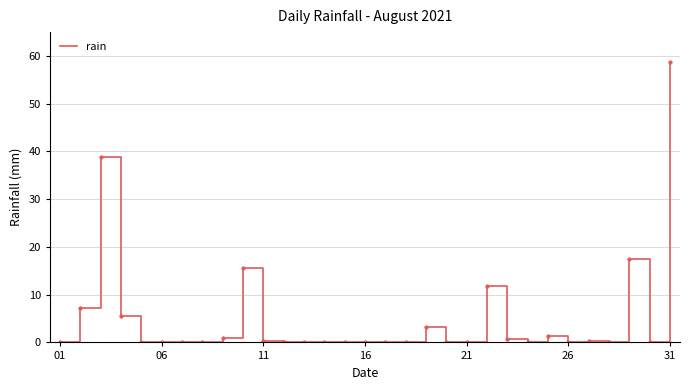

What is the greatest value displayed?

58.8